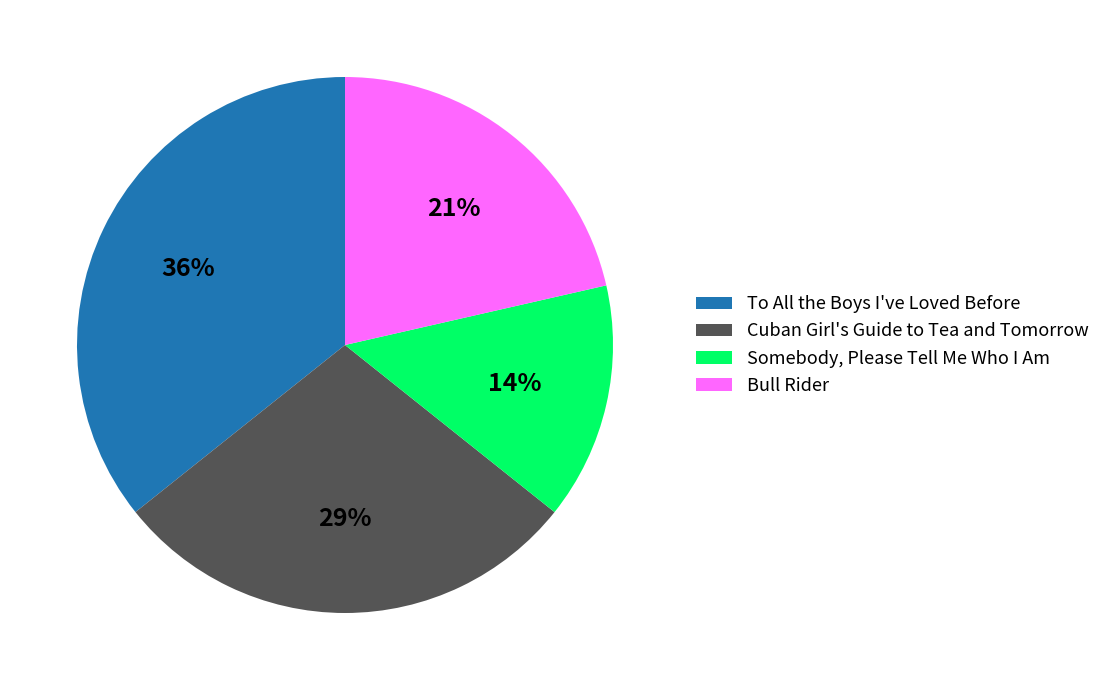

To the nearest percent, what percentage of the pie is Cuban Girl's Guide to Tea and Tomorrow?

29%